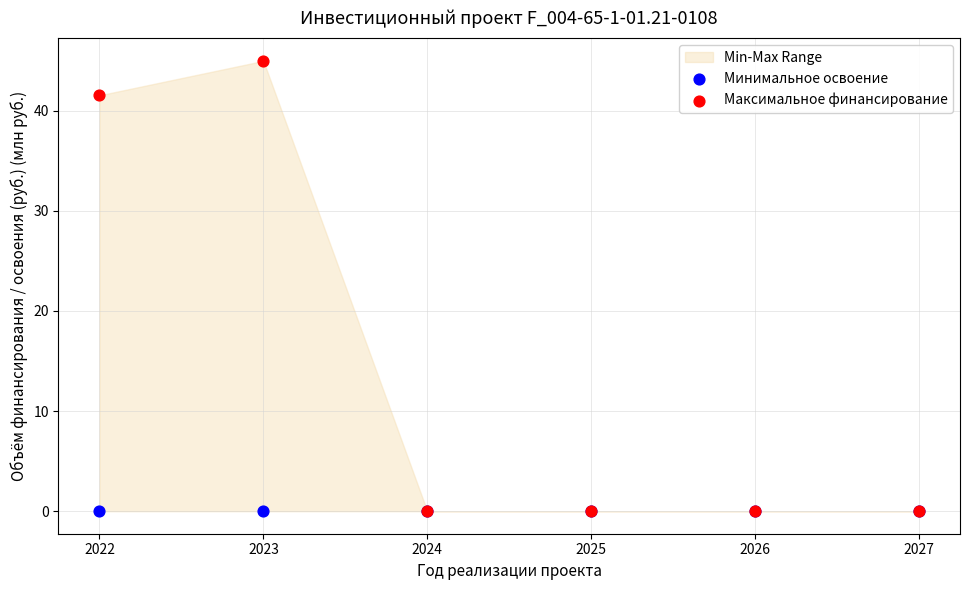

Which series reaches the maximum Y coordinate?

Максимальное финансирование